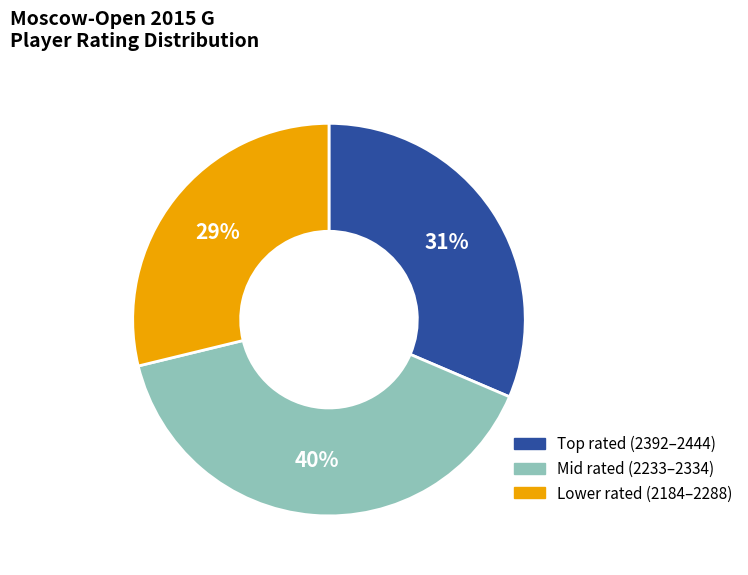

Count the number of slices in the pie.

3